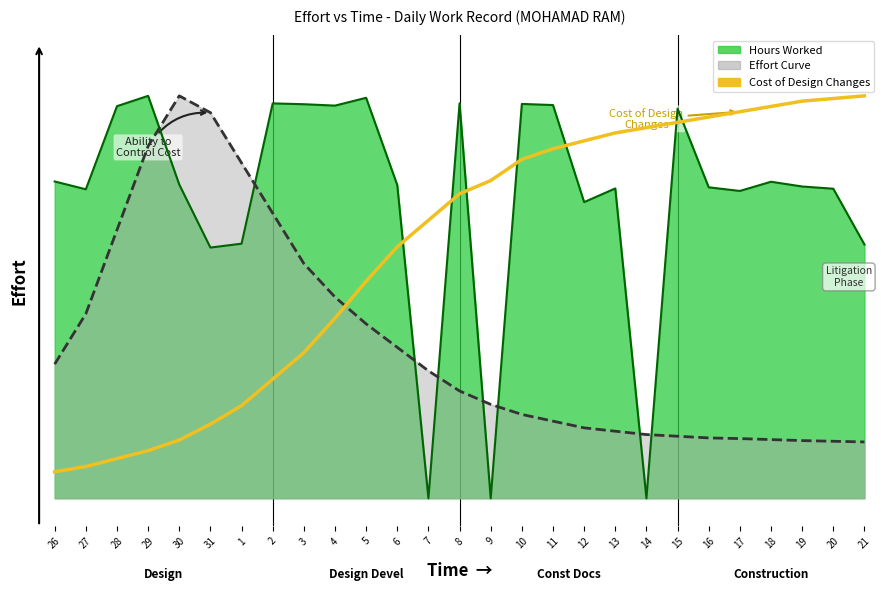

Does the chart display data point markers on the line(s)?

No